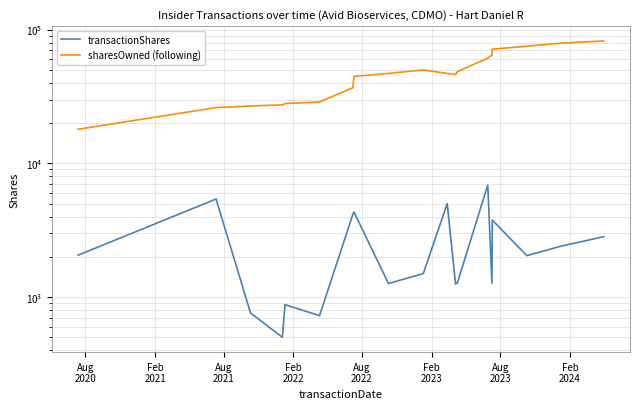

How many data points in sharesOwned (following) are above 46957?

9